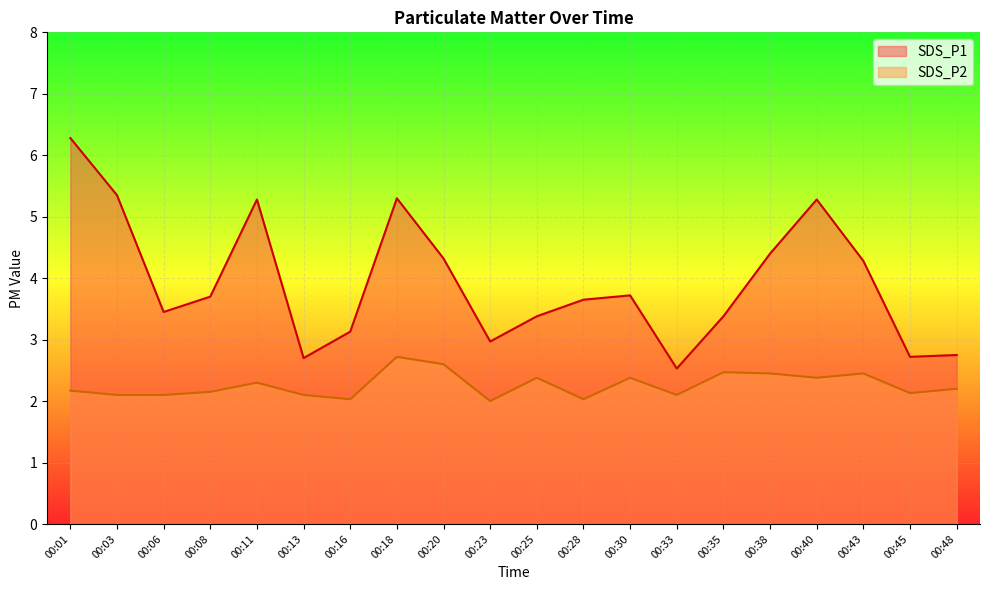

True or false: SDS_P2 and SDS_P1 cross at least once.

False